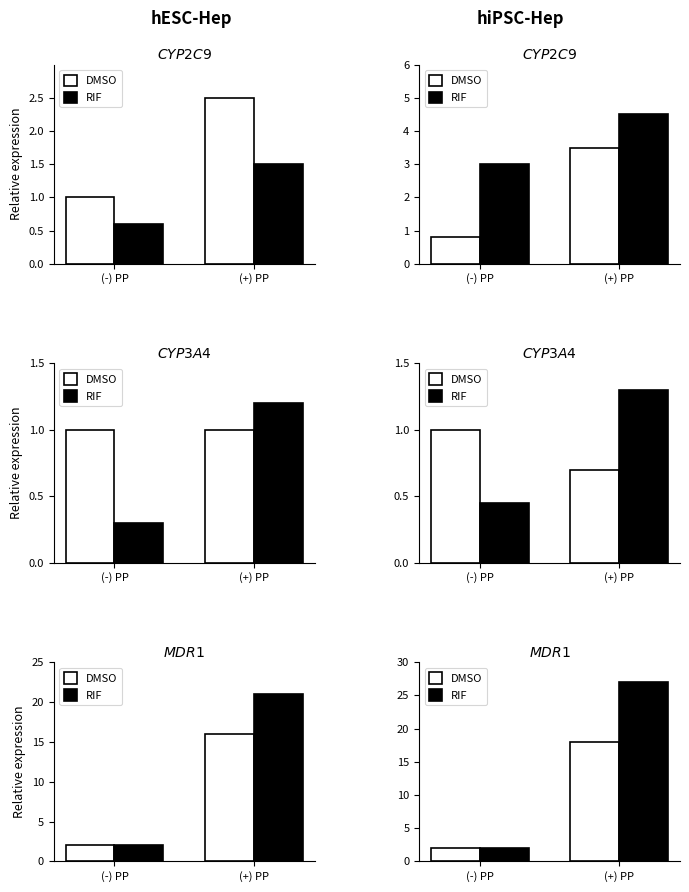

At which category does the chart reach its minimum across all series?

(-) PP